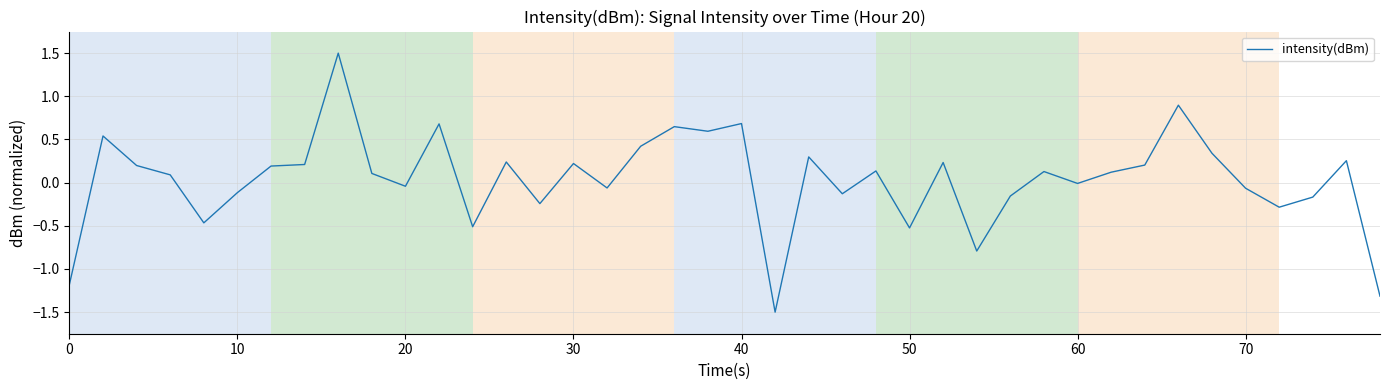

What is the difference between the maximum and minimum values?

3.0